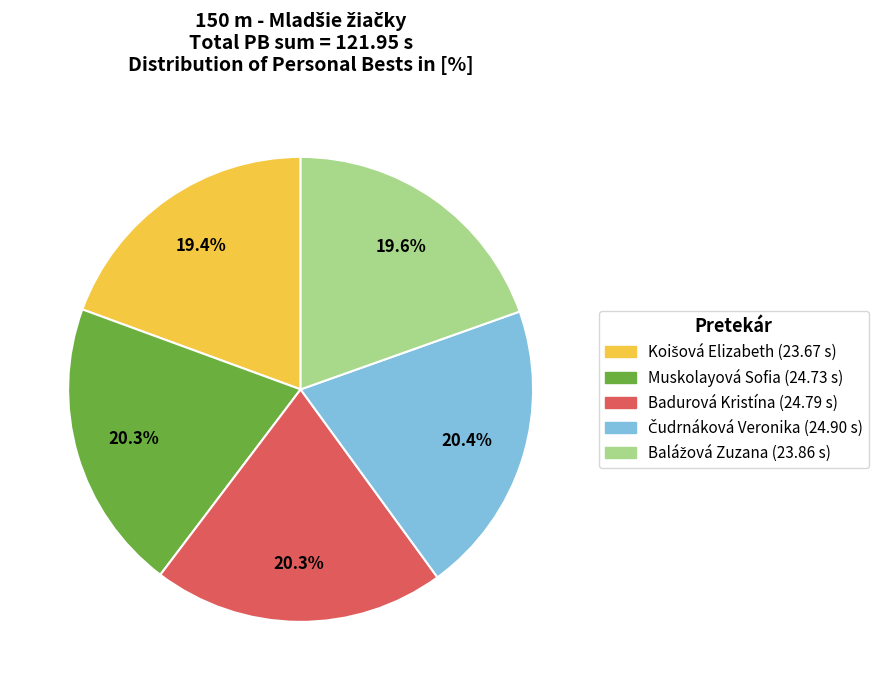

Does Badurová Kristína account for over 50% of the chart?

No